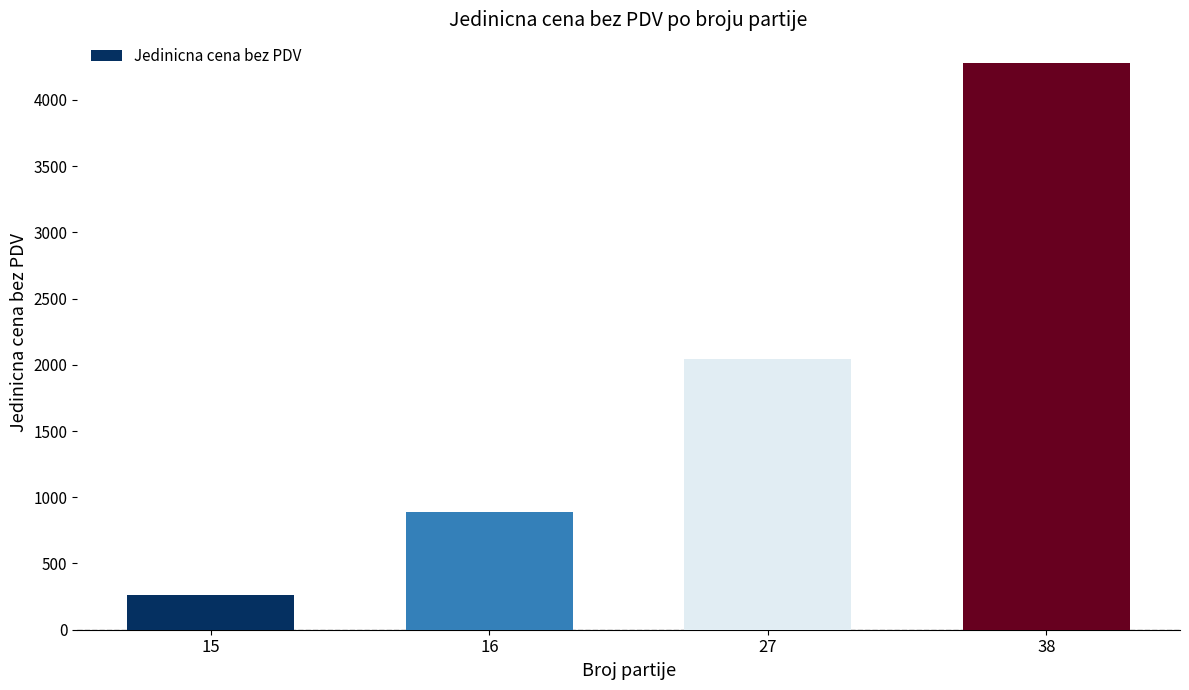

Reading left to right, list all the values displayed in this chart.

15=263.7	16=892.2	27=2042.0	38=4281.3